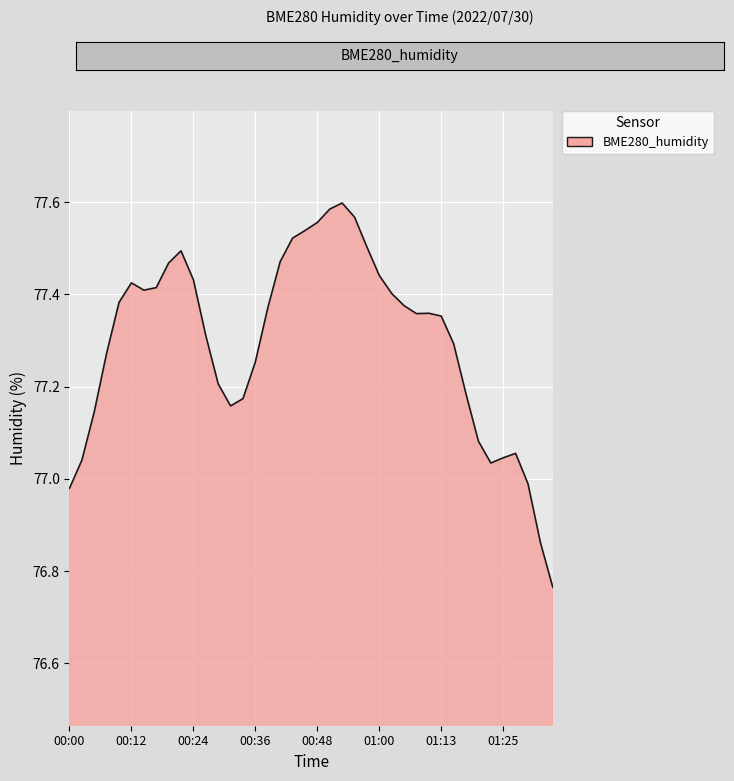

What is the value of the 26th point from the left?

77.4